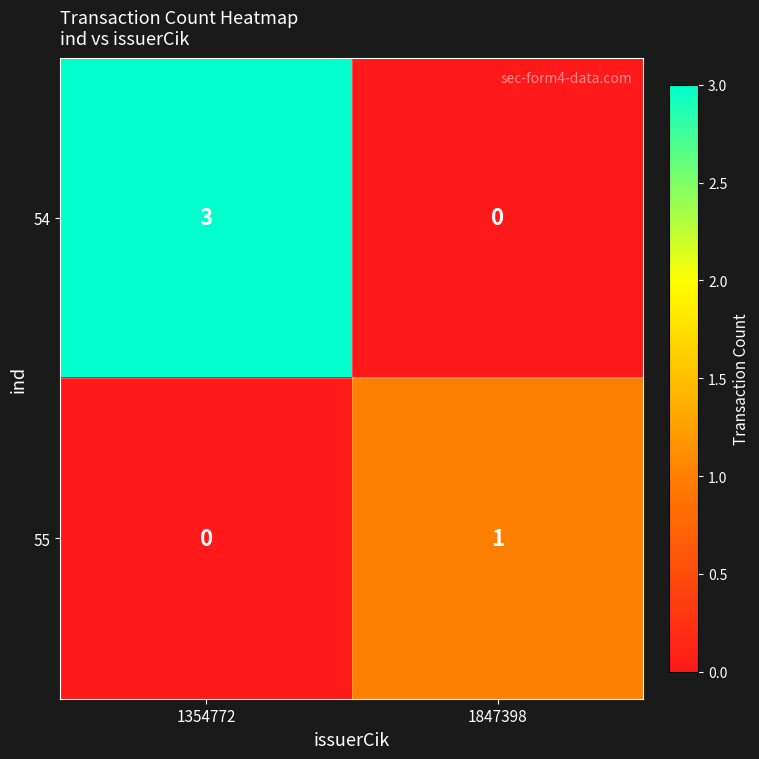

What is the sum of the 54 values at 1847398 and 1354772?

3